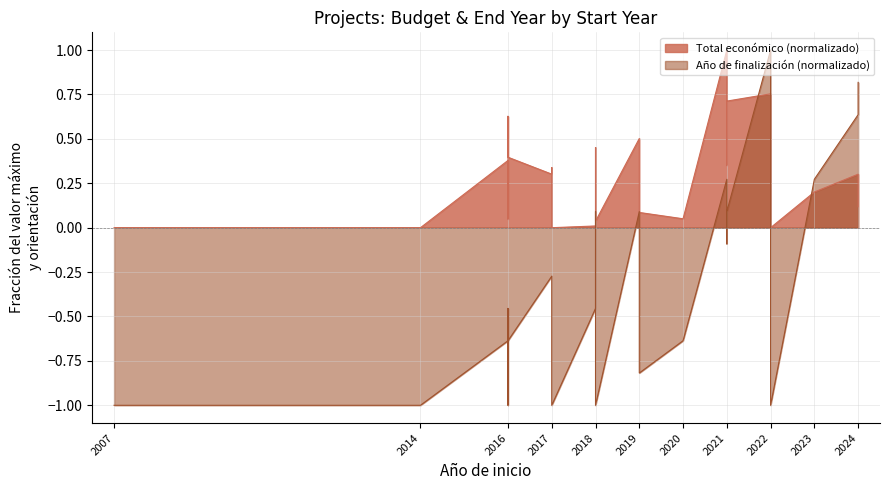

What is the value of the 25th point from the left?

0.2